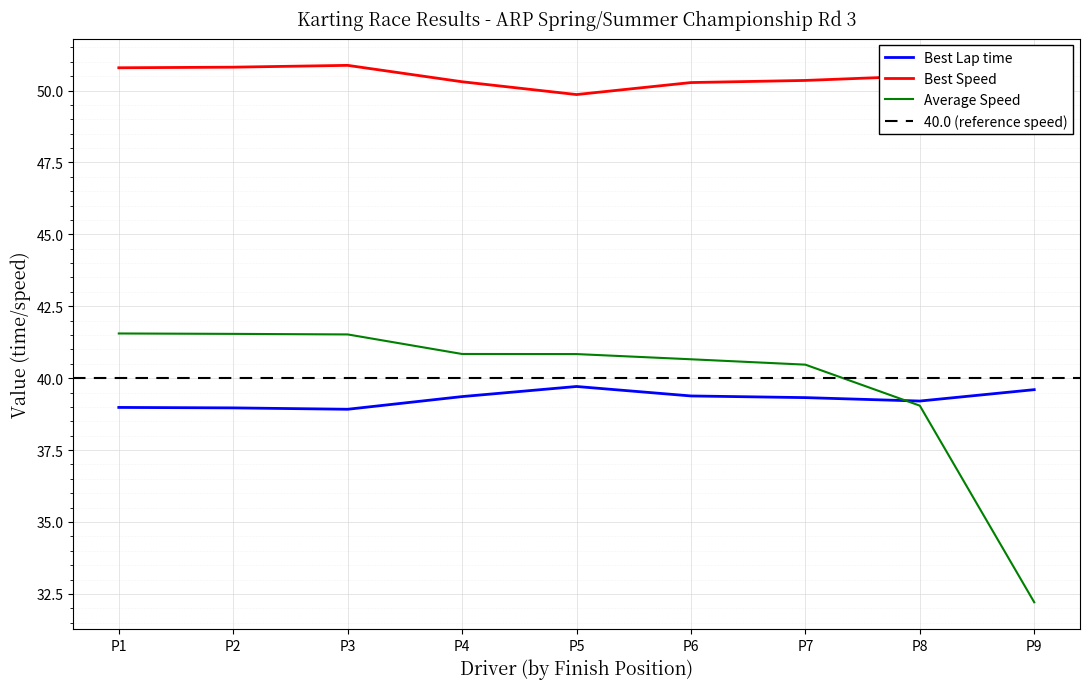

What is the maximum value for Best Lap time?

39.7